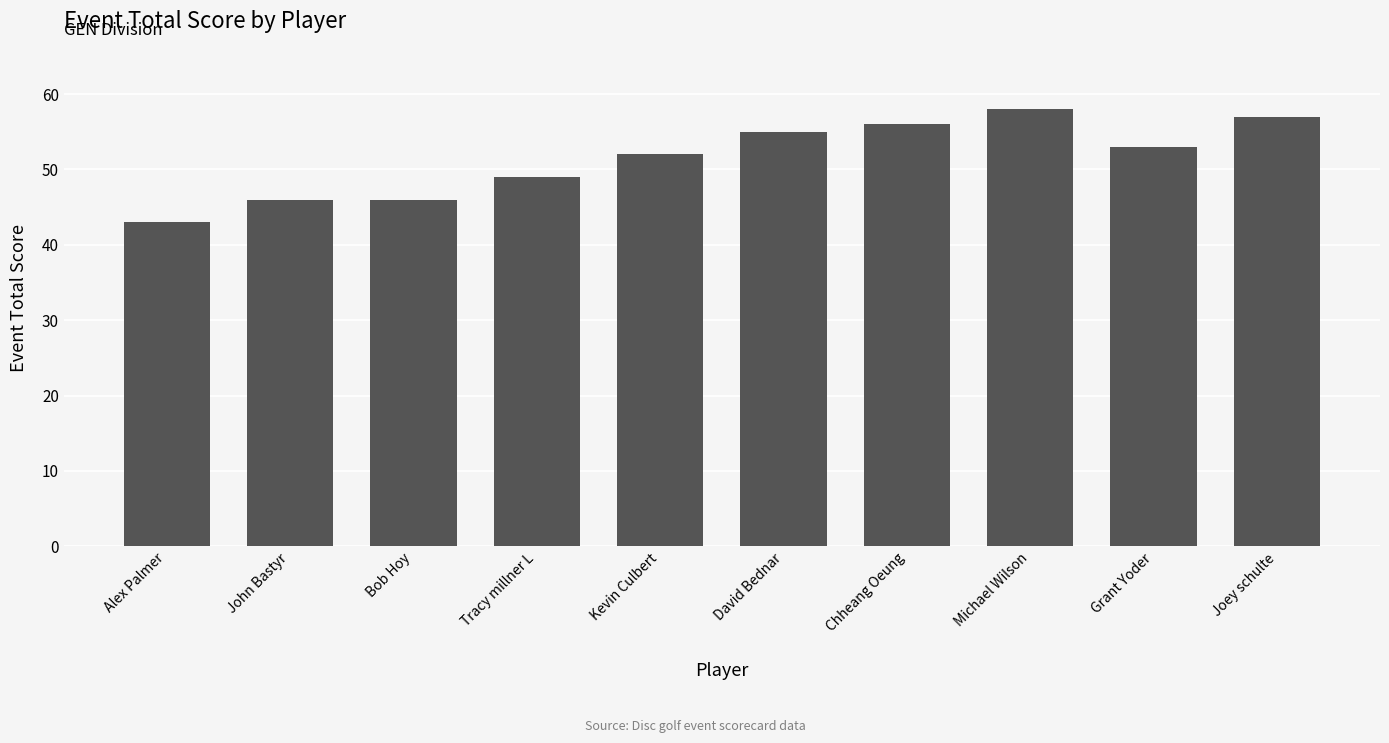

Reading left to right, transcribe all the data shown in this chart.

Alex Palmer=43	John Bastyr=46	Bob Hoy=46	Tracy millner L=49	Kevin Culbert=52	David Bednar=55	Chheang Oeung=56	Michael Wilson=58	Grant Yoder=53	Joey schulte=57